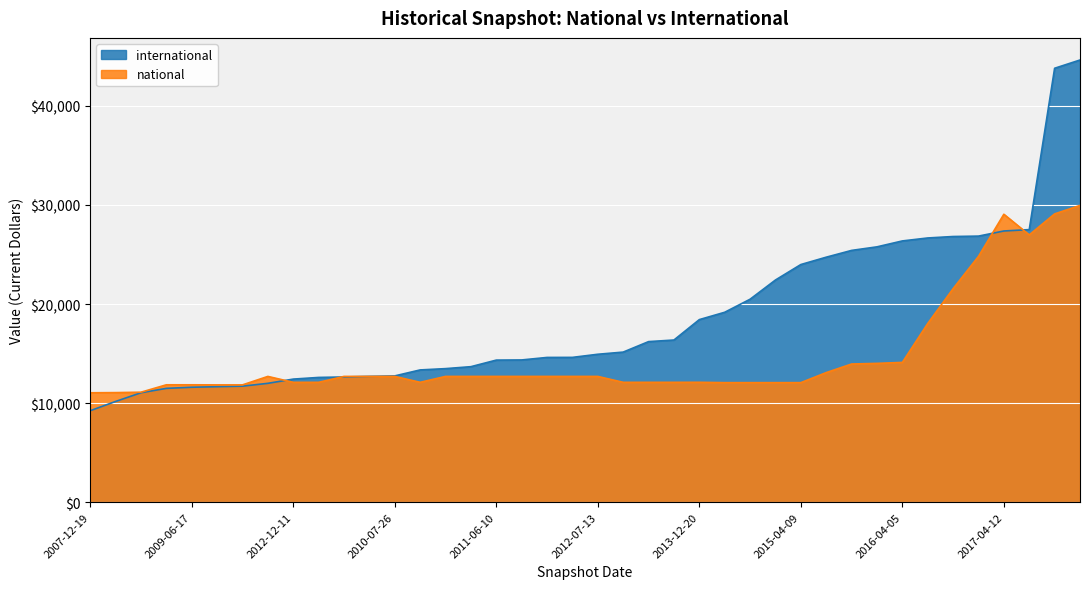

How many data points in national are less than 12699?

18